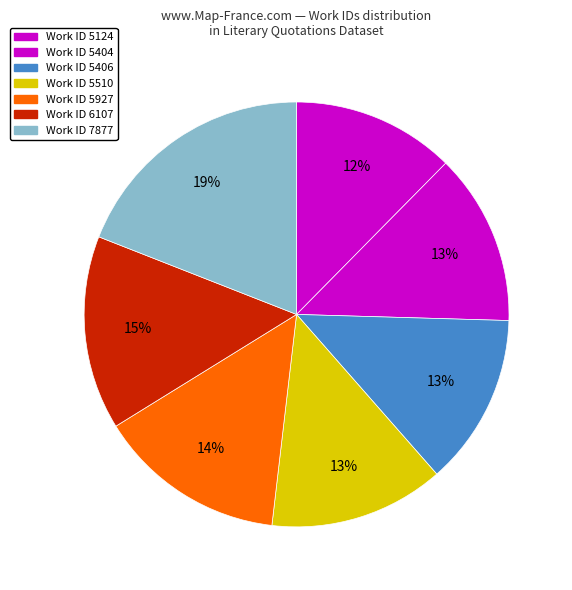

Count the number of slices in the pie.

7